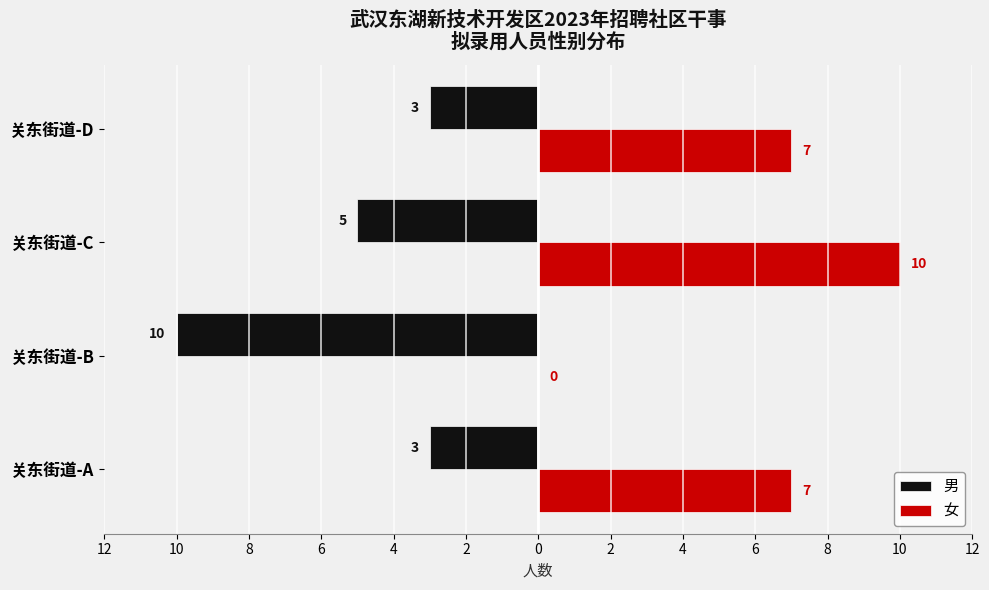

Reading left to right, what are all the values shown in this chart?

男: -3	-10	-5	-3
女: 7	0	10	7